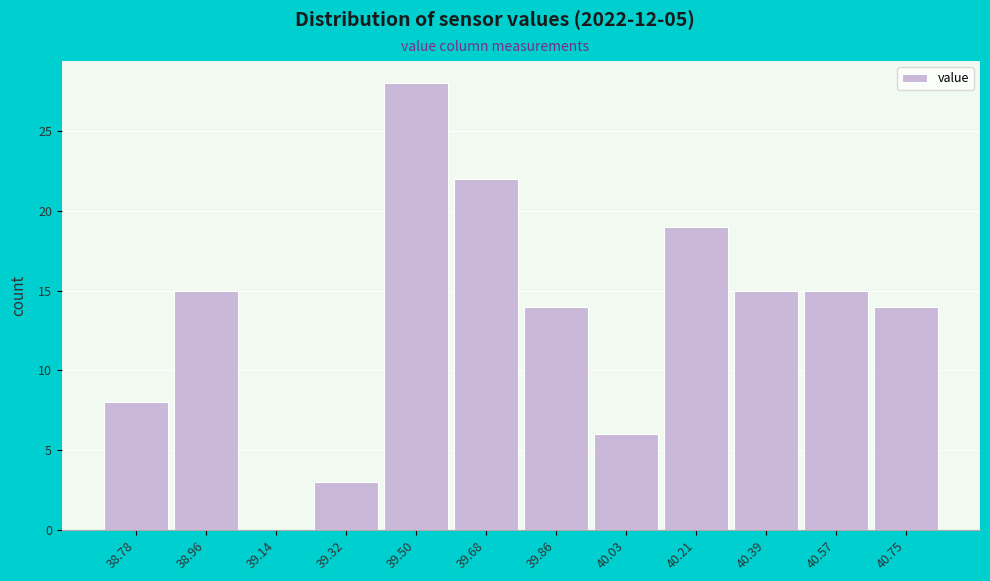

Reading right to left, list all the values displayed in this chart.

40.75=14	40.57=15	40.39=15	40.21=19	40.03=6	39.86=14	39.68=22	39.50=28	39.32=3	39.14=0	38.96=15	38.78=8